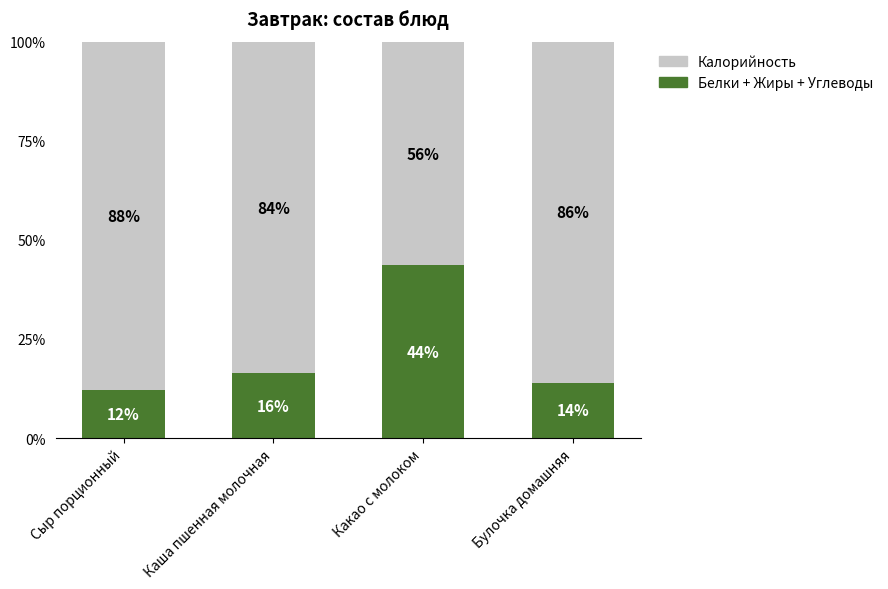

Read the Белки + Жиры + Углеводы value at Какао с молоком.

43.6